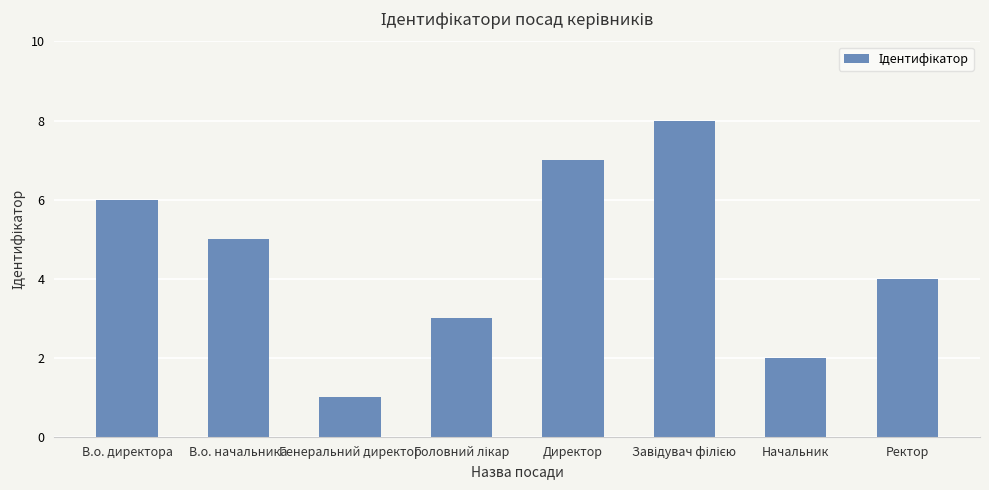

How many values are below 5?

4